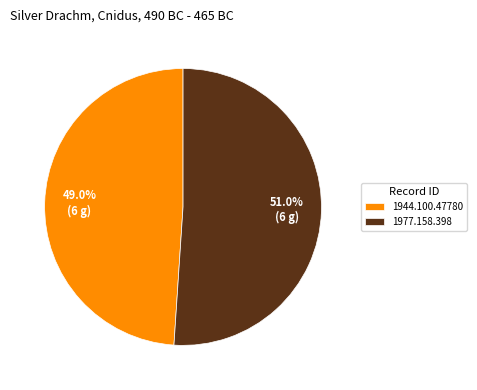

Does 1944.100.47780 represent more than half of the total?

No